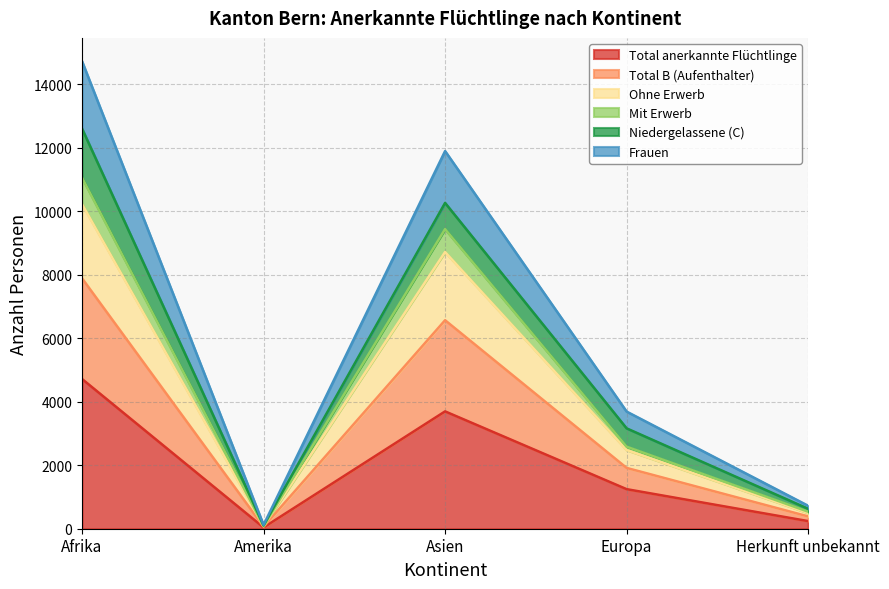

How many lines are shown in the chart?

6